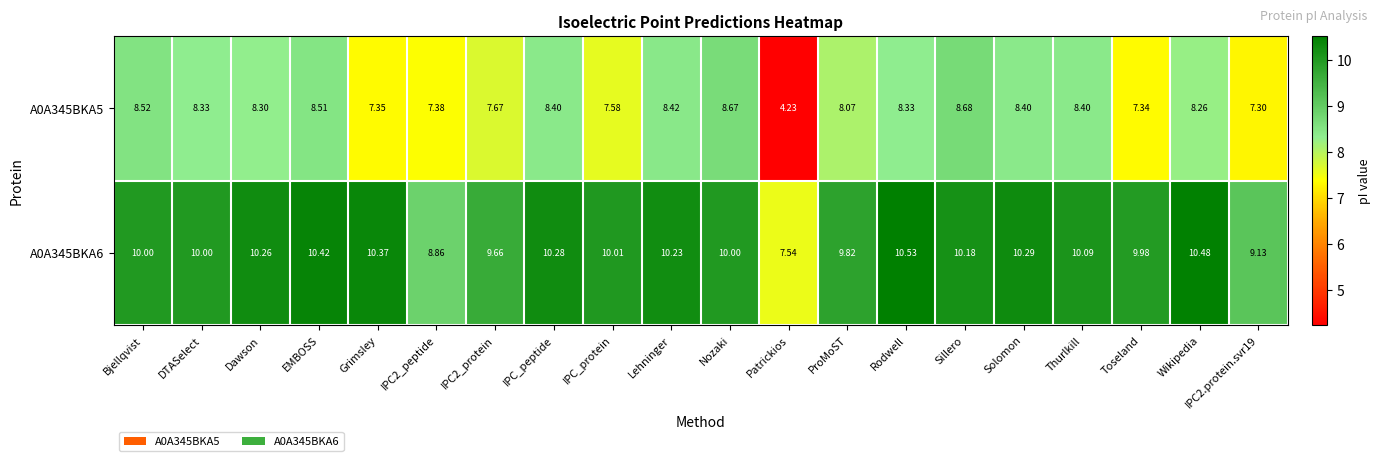

At which label does A0A345BKA6 reach its peak?

Rodwell